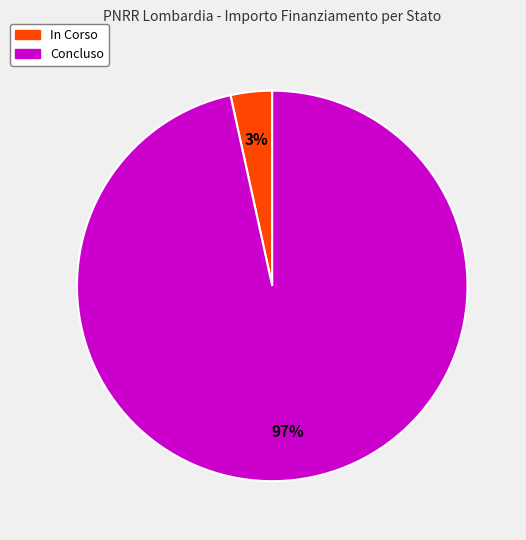

To the nearest percent, what is the average slice percentage?

50%